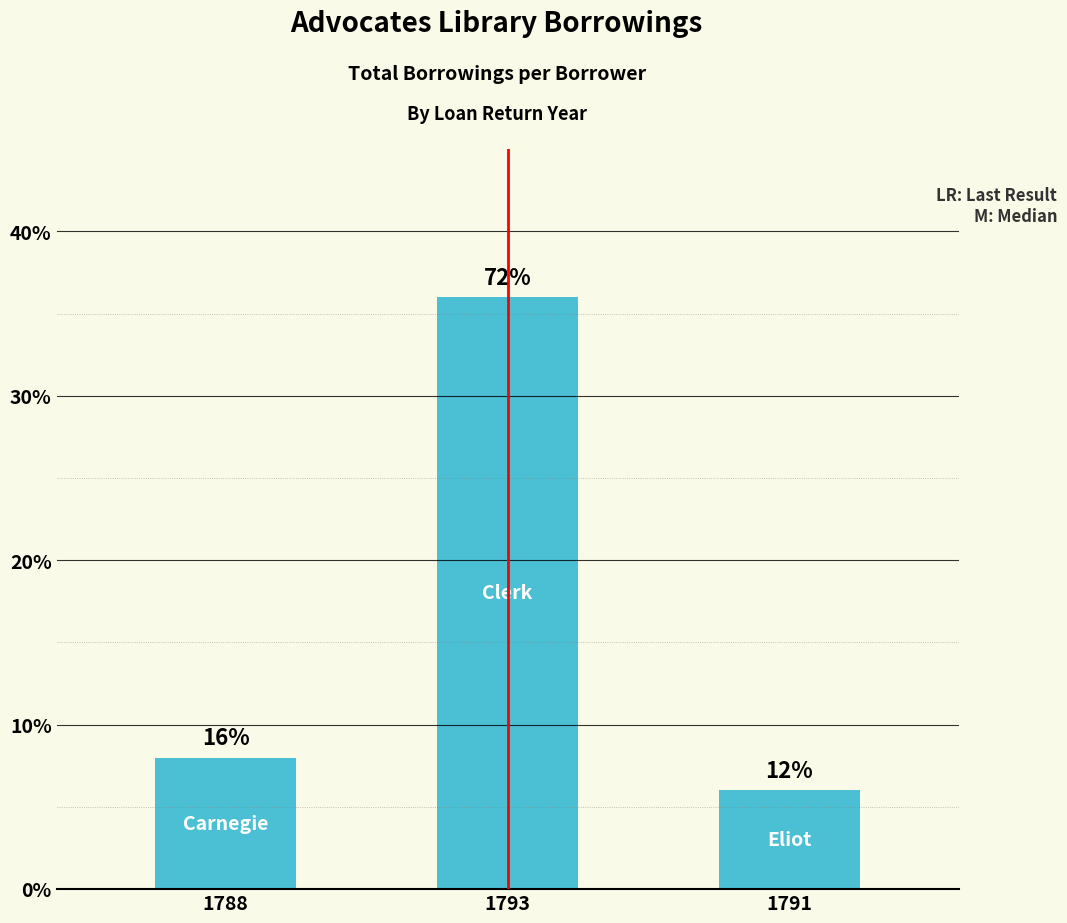

How many bars are there in total?

3